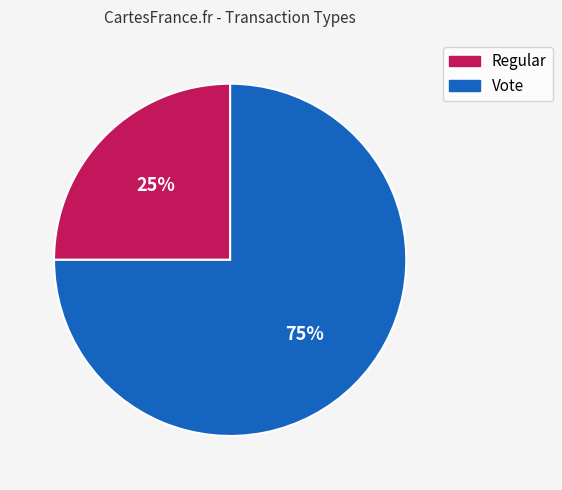

Rank the categories by value from lowest to highest.

Regular, Vote